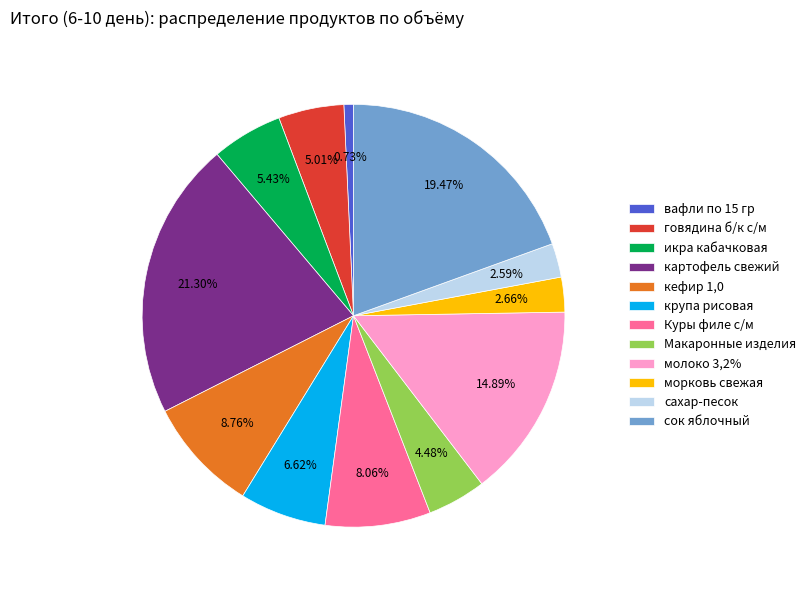

Does вафли по 15 гр account for over 50% of the chart?

No